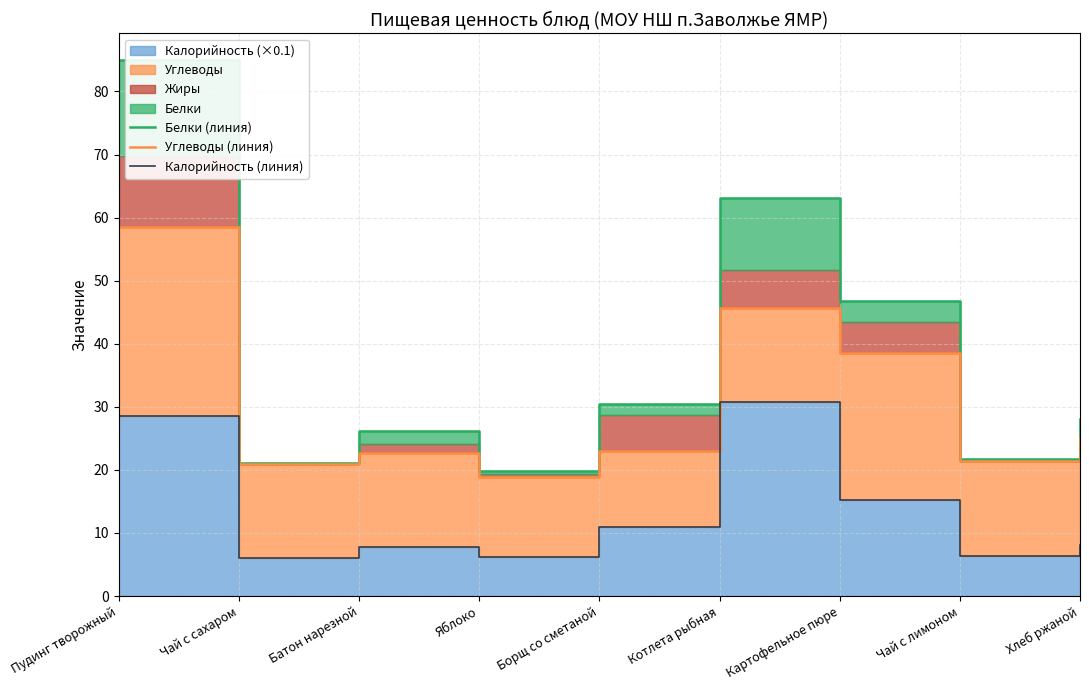

Where is the first local maximum for Углеводы (линия)?

Батон нарезной